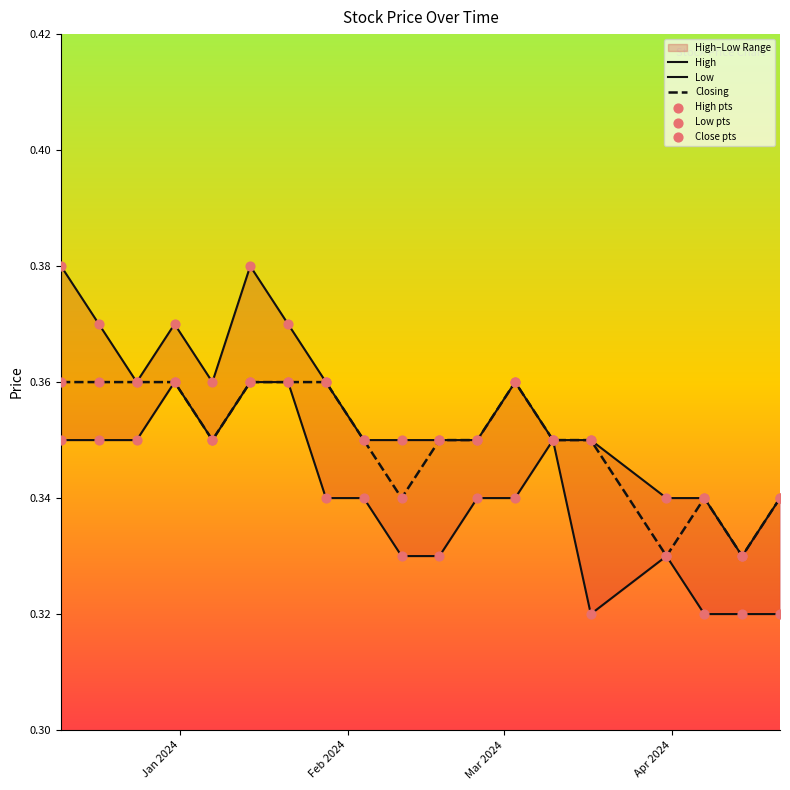

At how many categories does at least one series exceed 0?

19